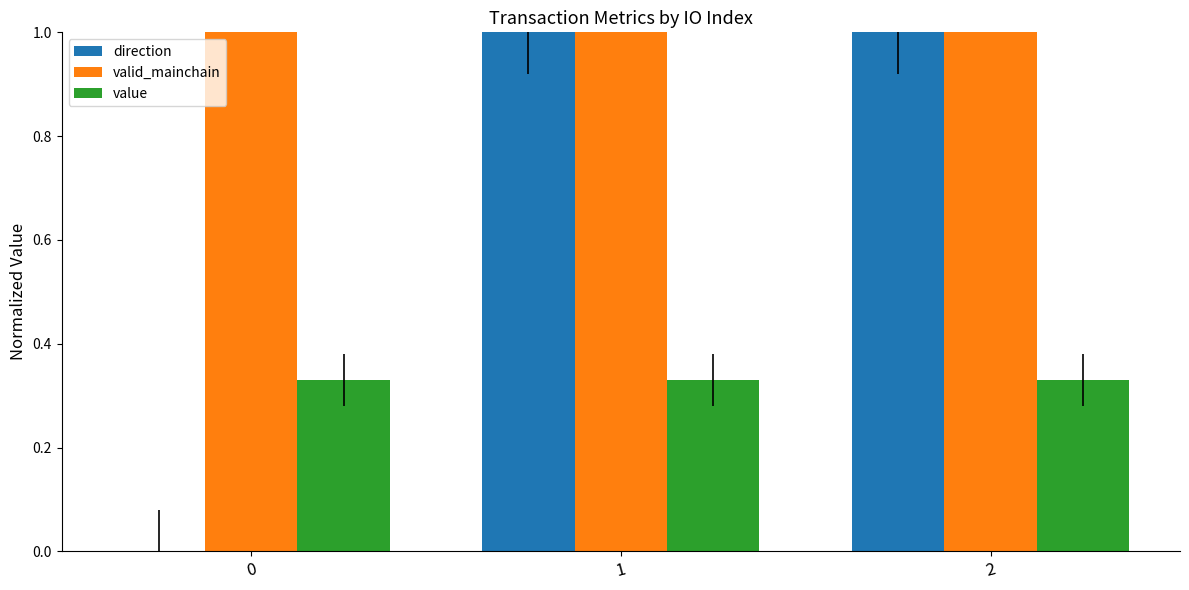

What is the greatest value displayed?

1.0